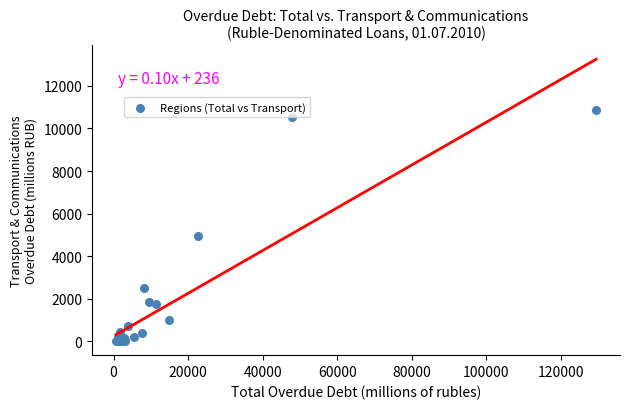

What Y value in the scatter plot is closest to 5435?

4937